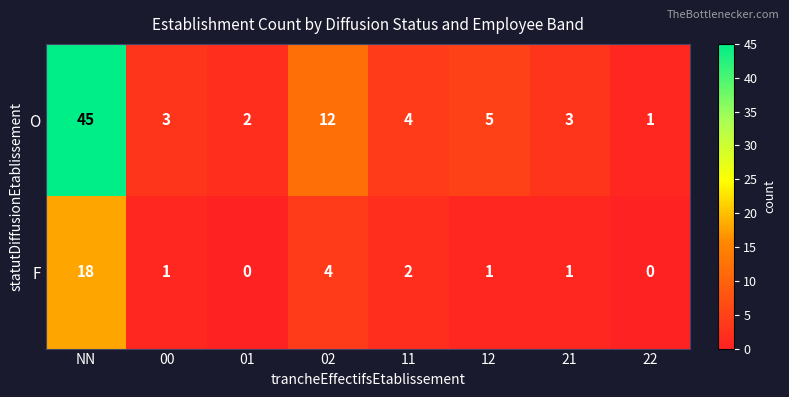

What is the difference between the F values at 02 and 01?

4